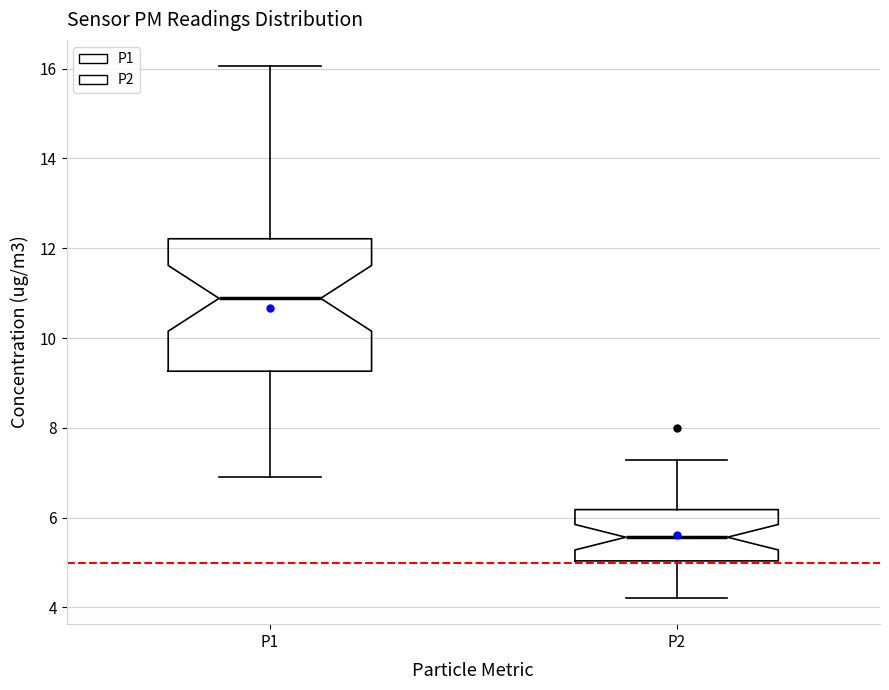

Which box's median line is the lowest?

P2